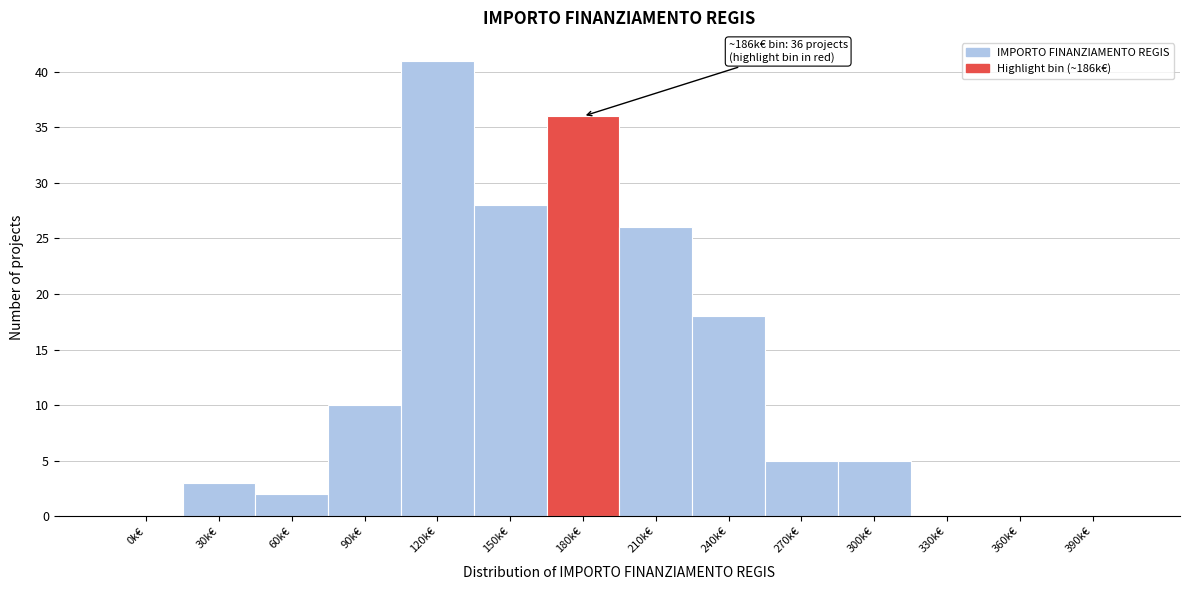

Reading right to left, extract all data points from this chart.

390k€=0	360k€=0	330k€=0	300k€=5	270k€=5	240k€=18	210k€=26	180k€=36	150k€=28	120k€=41	90k€=10	60k€=2	30k€=3	0k€=0